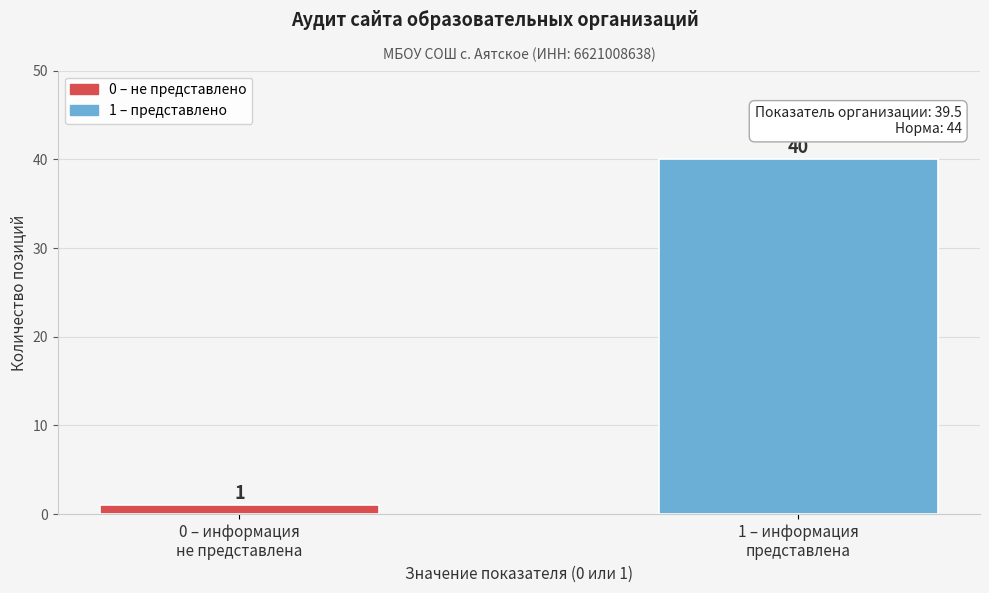

Reading left to right, transcribe all the data shown in this chart.

1	40